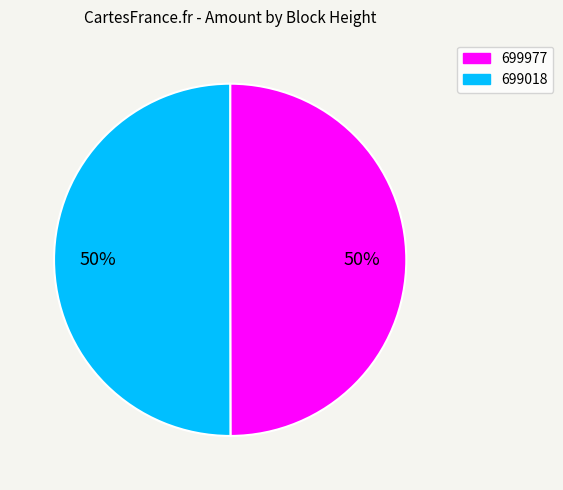

Is the sum of 699018 and 699977 greater than half?

Yes